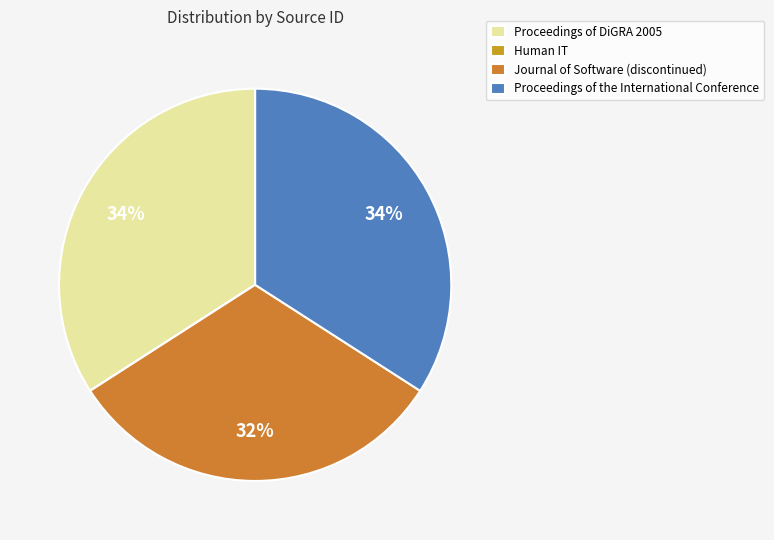

Count the number of slices in the pie.

4